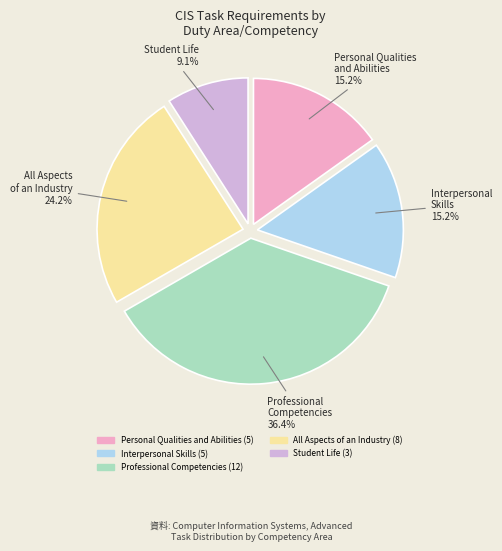

Is there a majority slice in this chart?

No